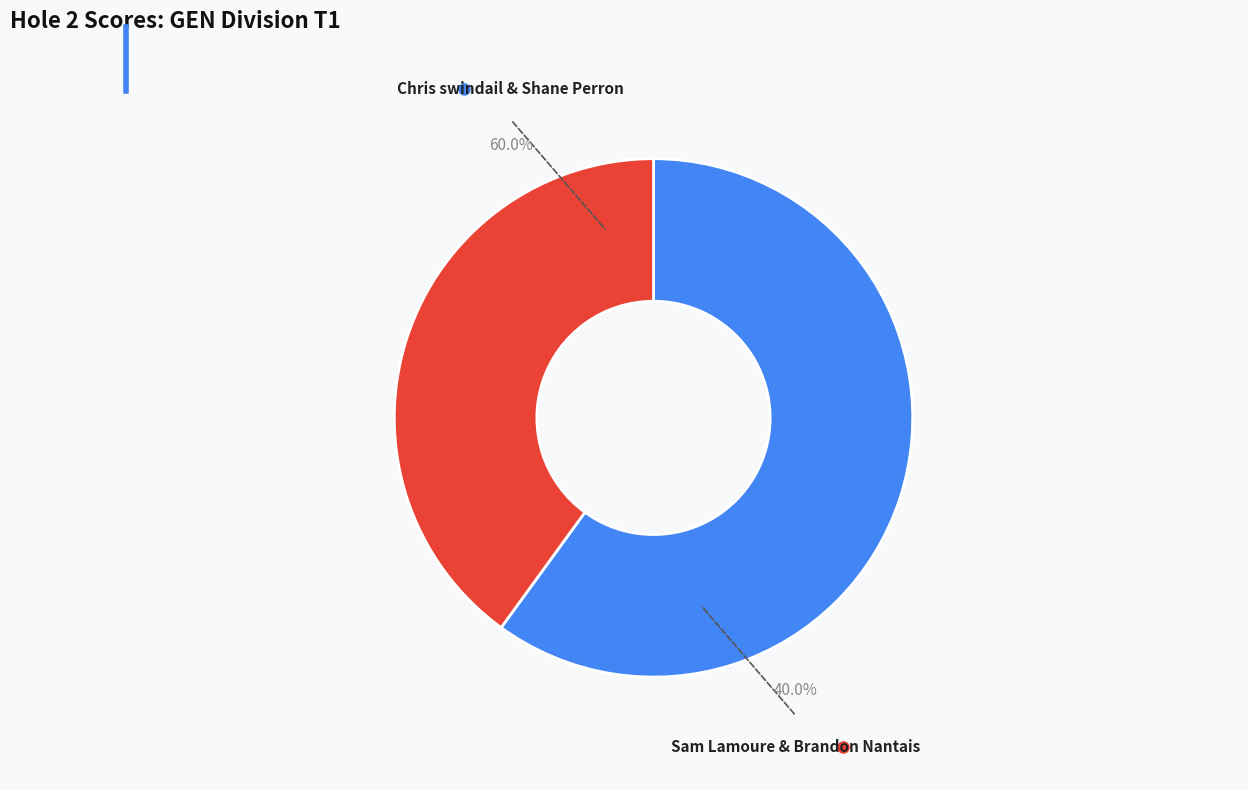

True or false: Sam Lamoure & Brandon Nantais accounts for 40% of the total.

True